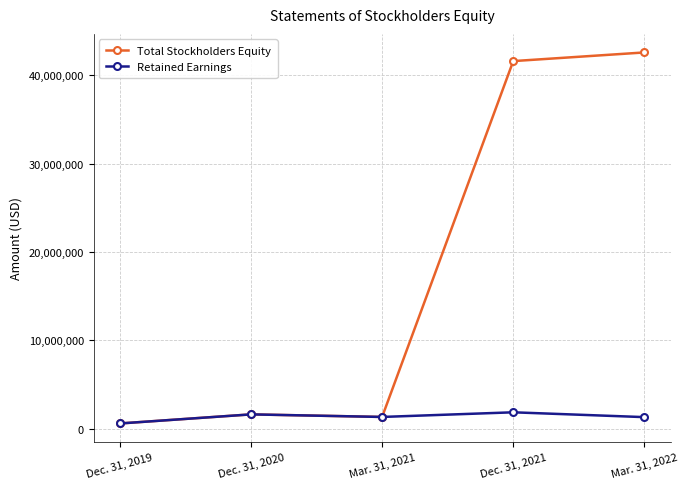

What is the sum of all Total Stockholders Equity values?

87768376